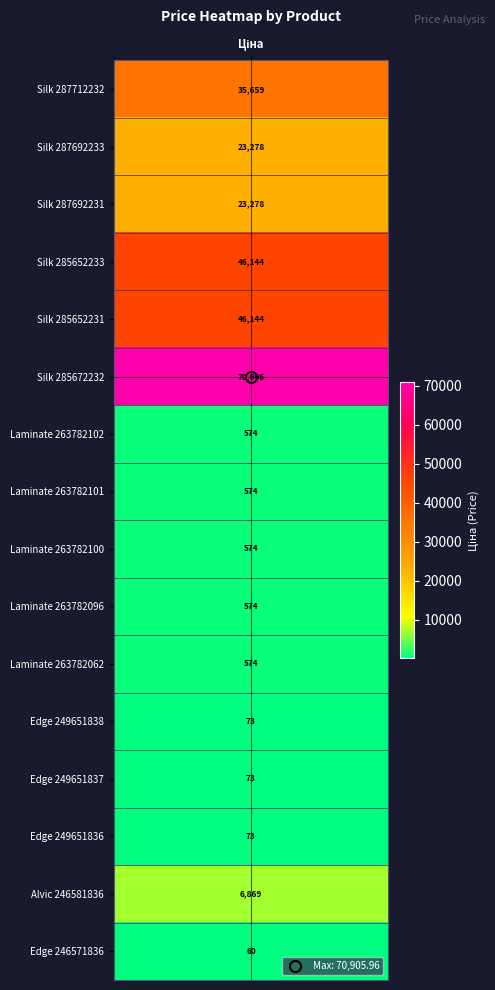

At which label is the value closest to 35482?

Silk_287712232